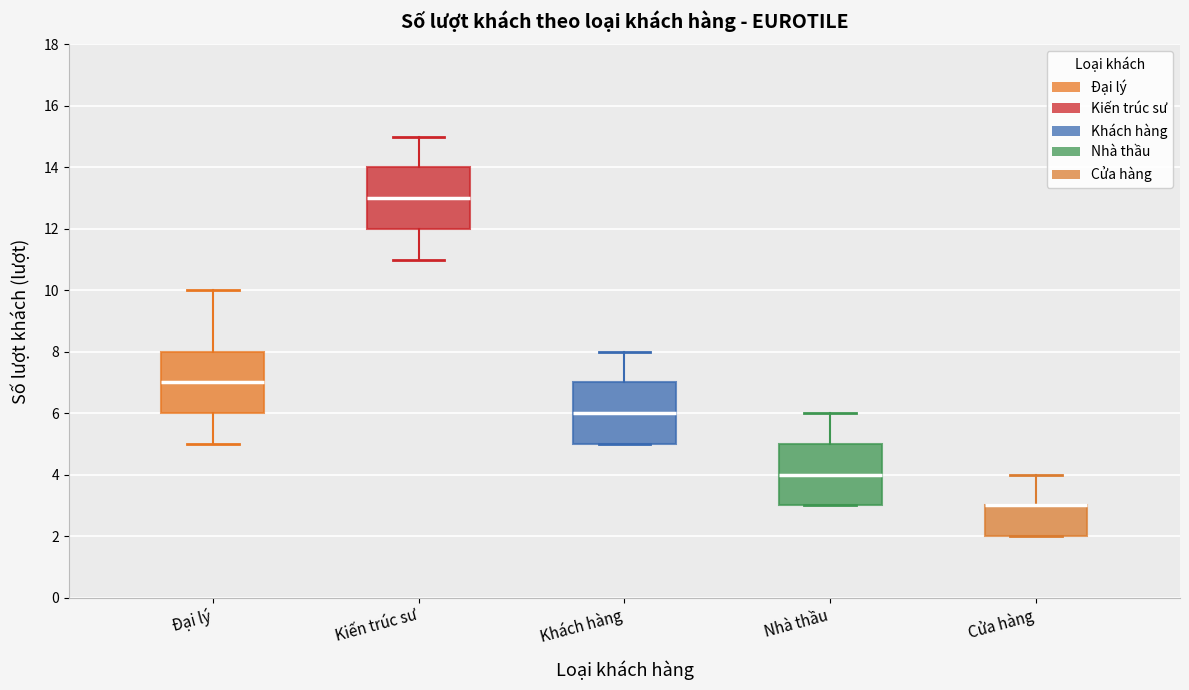

Reading left to right, read every box against the y-axis: the position of its median line, the range the box covers, and the ends of its whiskers. The values are not printed on the chart, so give them approximately, as read against the axis.

Đại lý: median 7, box 6 to 8, whiskers 5 to 10
Kiến trúc sư: median 13, box 12 to 14, whiskers 11 to 15
Khách hàng: median 6, box 5 to 7, whiskers 5 to 8
Nhà thầu: median 4, box 3 to 5, whiskers 3 to 6
Cửa hàng: median 3 (drawn on the box's upper edge), box 2 to 3, whiskers 2 to 4